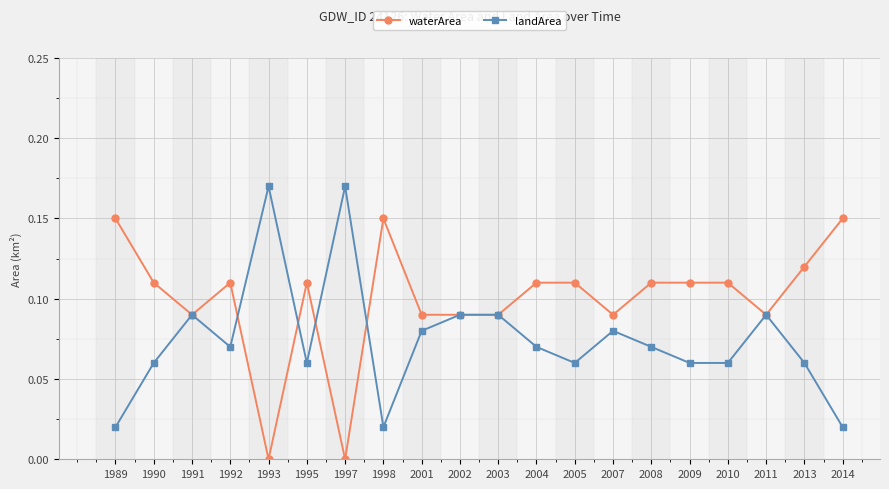

Rank the series by their average value, from highest to lowest.

waterArea, landArea